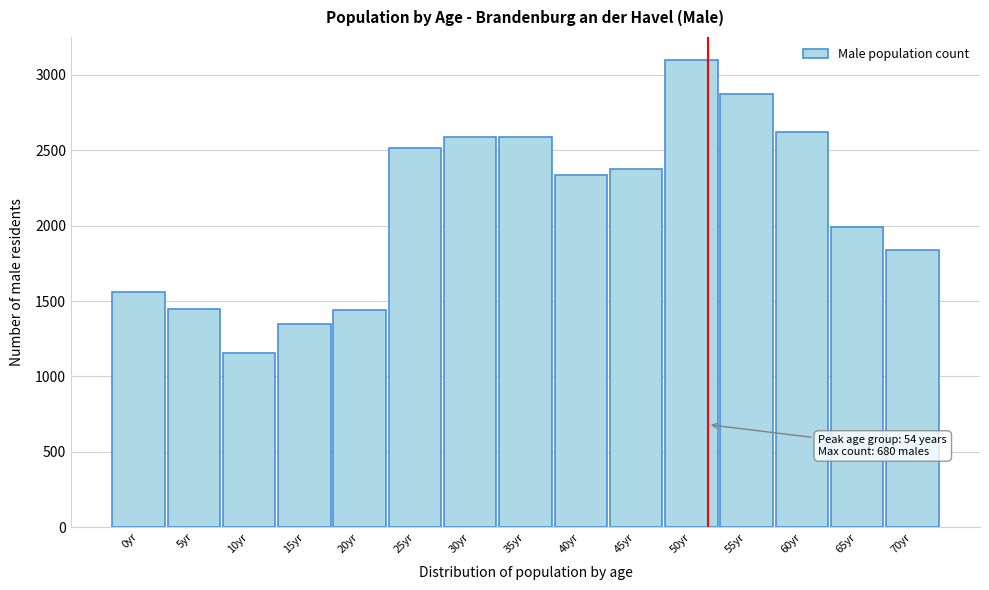

Read the value at 55yr, to the nearest 100.

2900